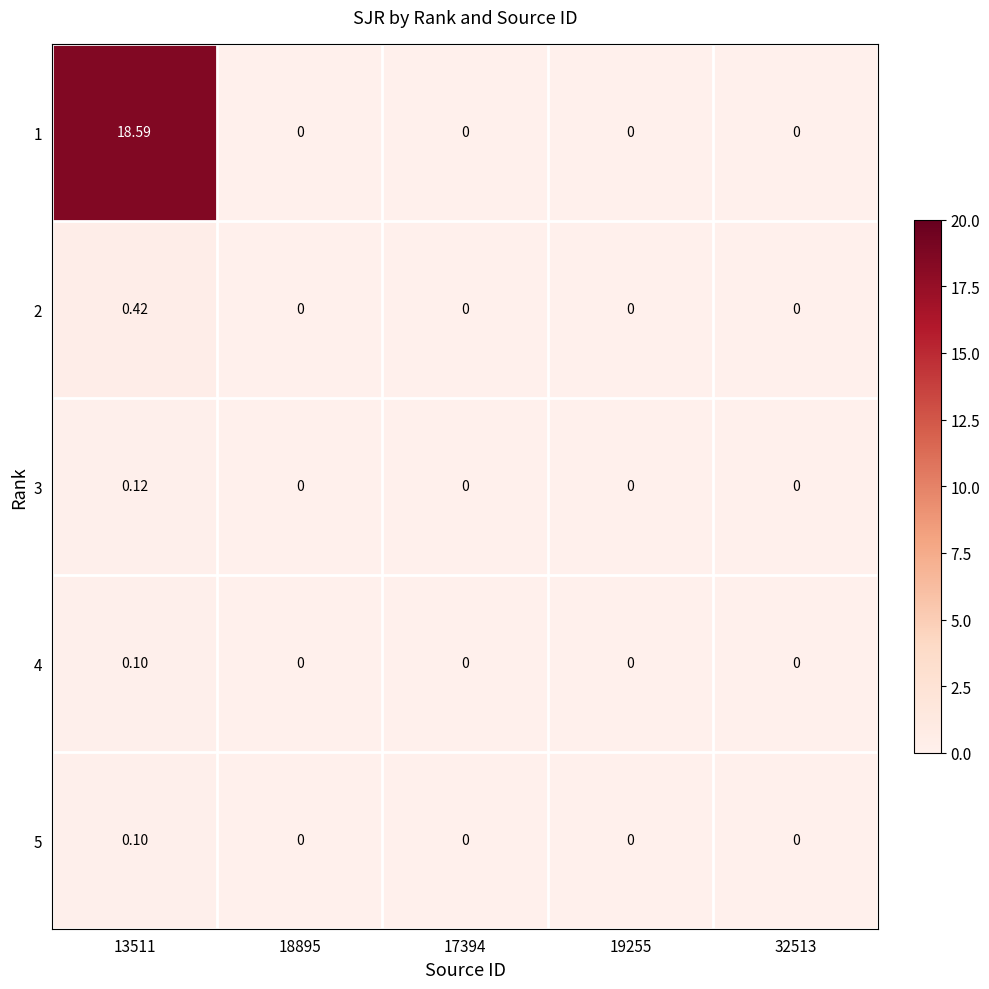

Is the value of 3 at 13511 greater than the value of 4 at 13511?

Yes